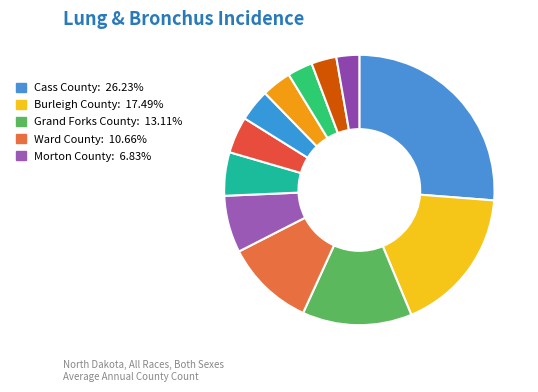

How many slices are in this pie chart?

12